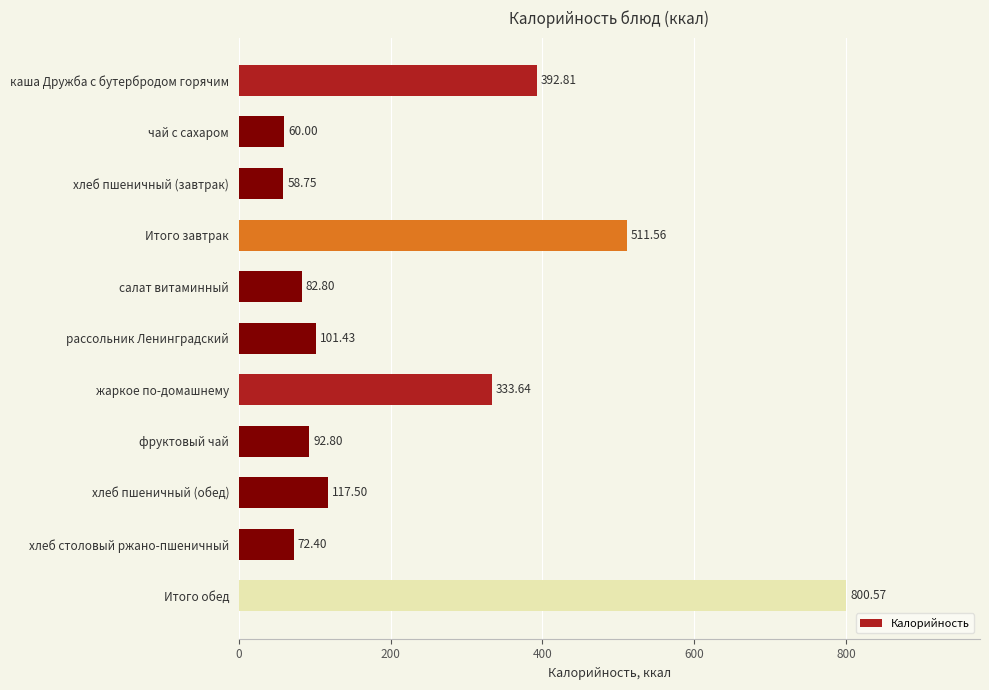

List the labels in order of value, largest first.

Итого обед, Итого завтрак, каша Дружба с бутербродом горячим, жаркое по-домашнему, хлеб пшеничный (обед), рассольник Ленинградский, фруктовый чай, салат витаминный, хлеб столовый ржано-пшеничный, чай с сахаром, хлеб пшеничный (завтрак)